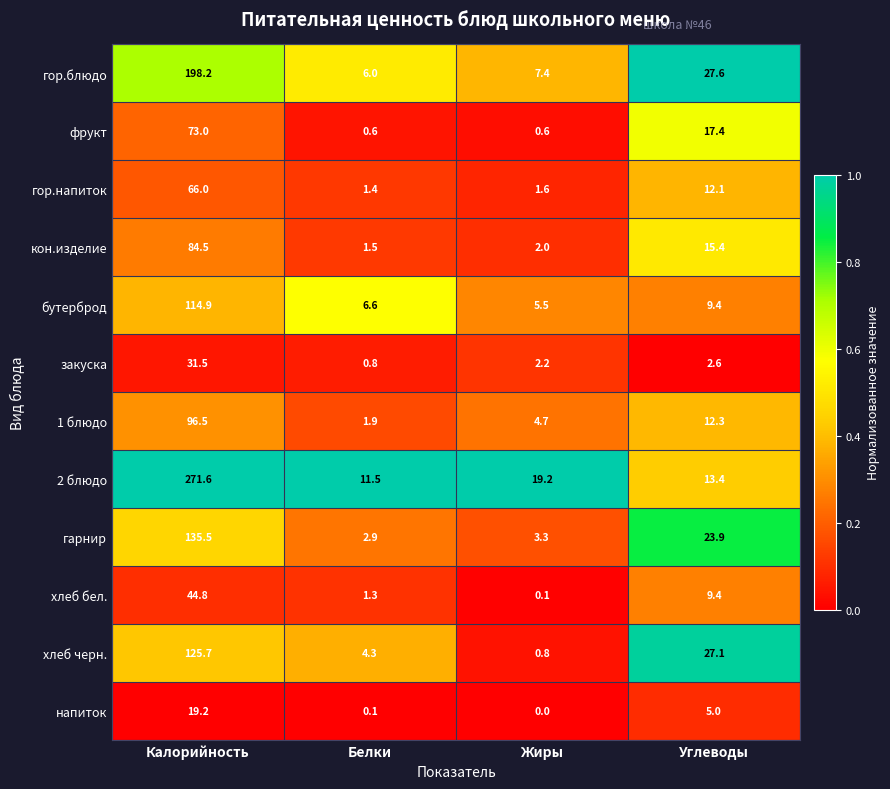

What is the difference between the maximum and minimum values in the 2 блюдо series?

260.1